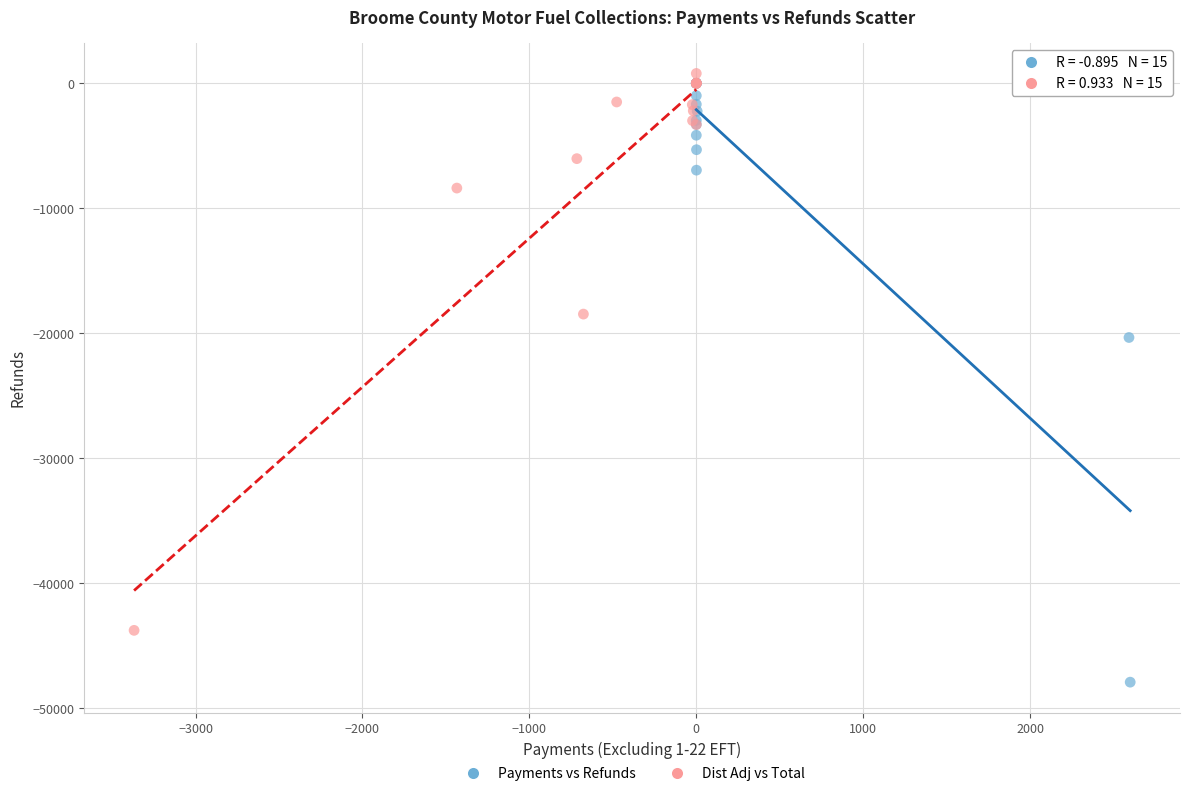

Which series contains the lowest Y value?

Payments vs Refunds